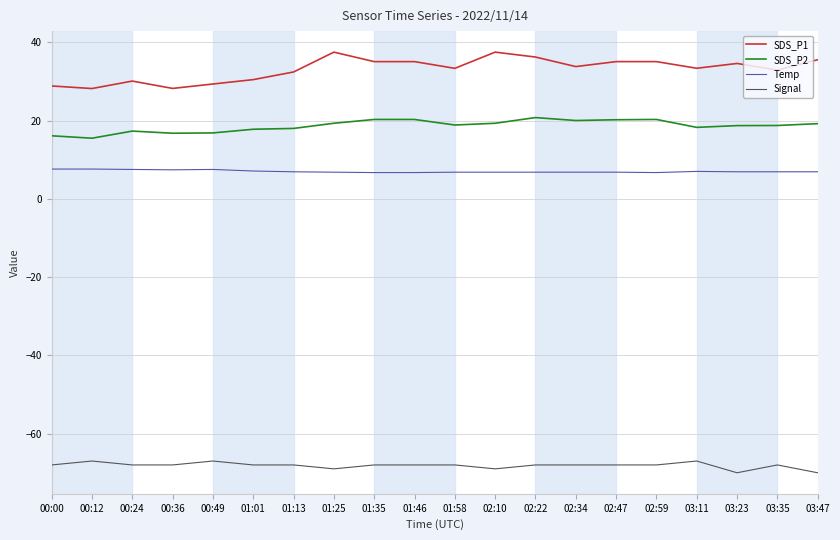

What is the greatest value displayed?

37.5